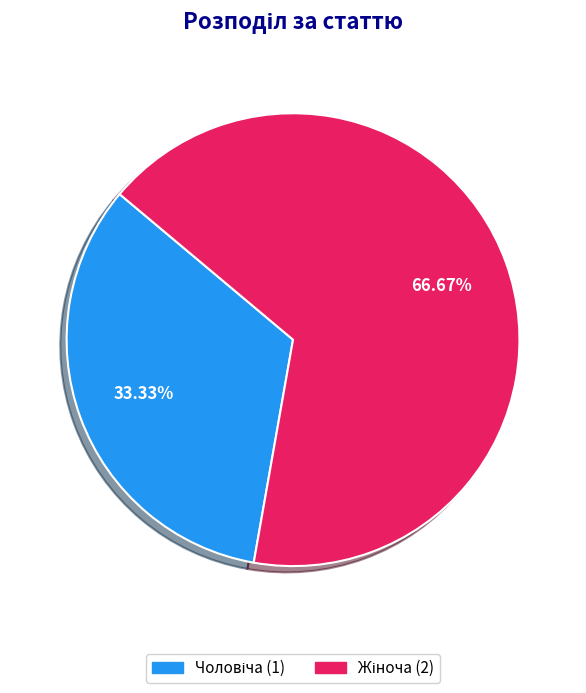

Is there a majority slice in this chart?

Yes